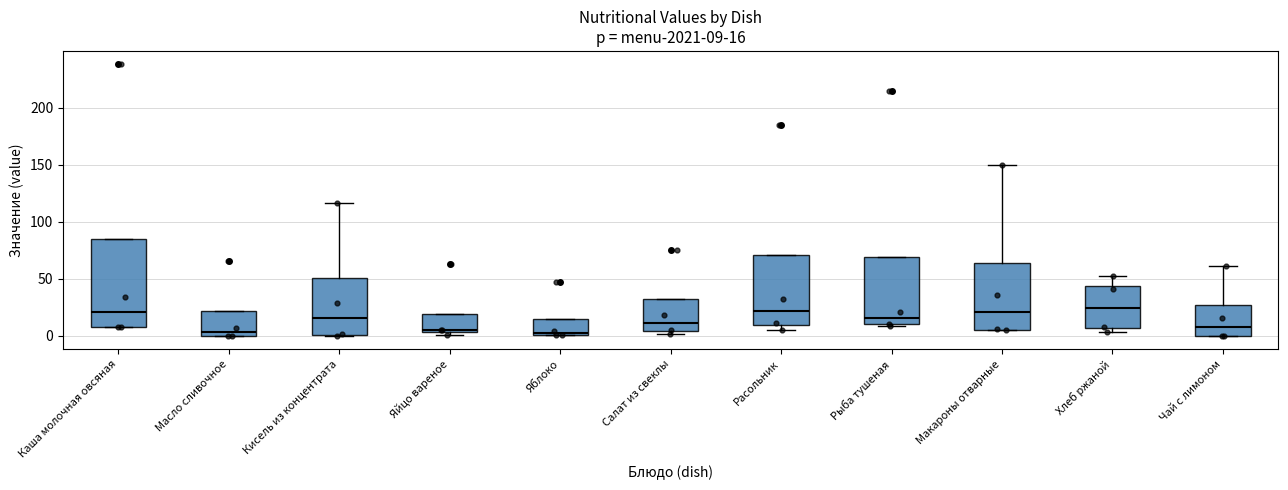

Which box is the tallest, from its lower edge to its upper edge?

Каша молочная овсяная